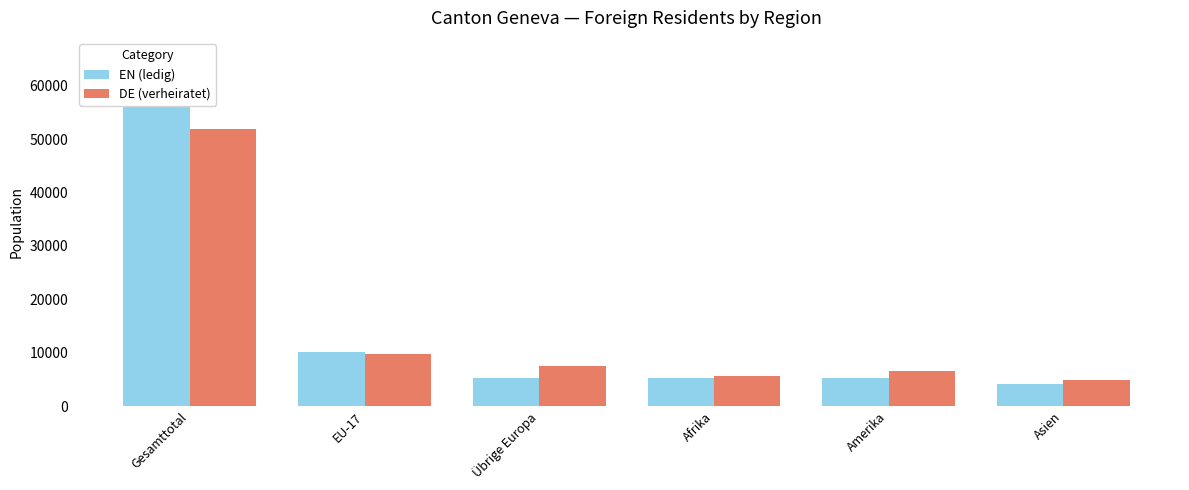

Reading left to right, transcribe all the data shown in this chart.

EN (ledig): 57465	10141	5318	5277	5335	4039
DE (verheiratet): 51948	9716	7427	5643	6577	4856